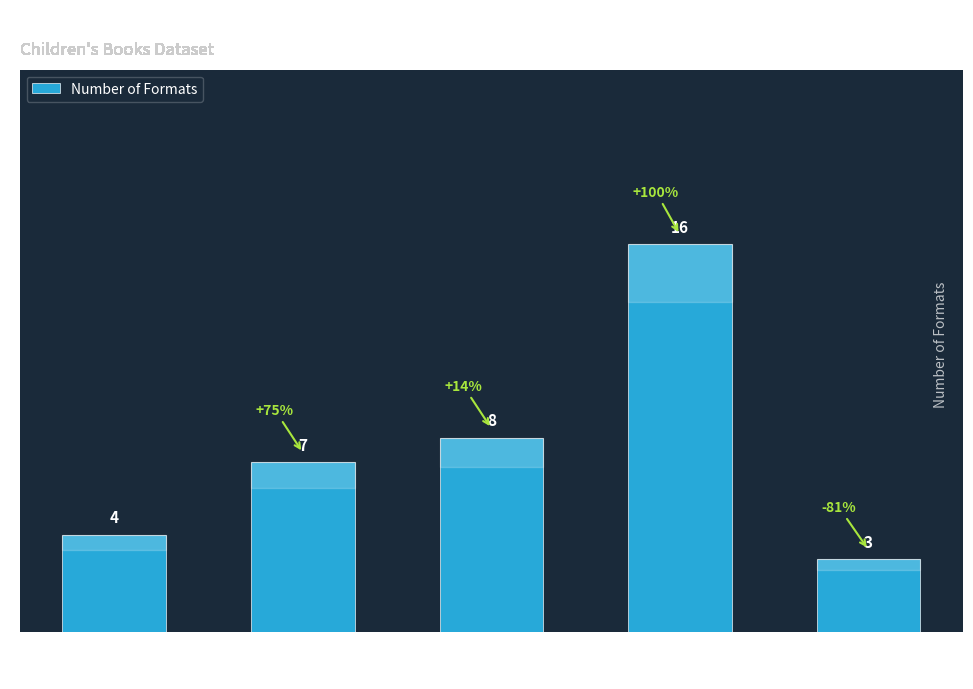

What is the minimum value shown in the chart?

3